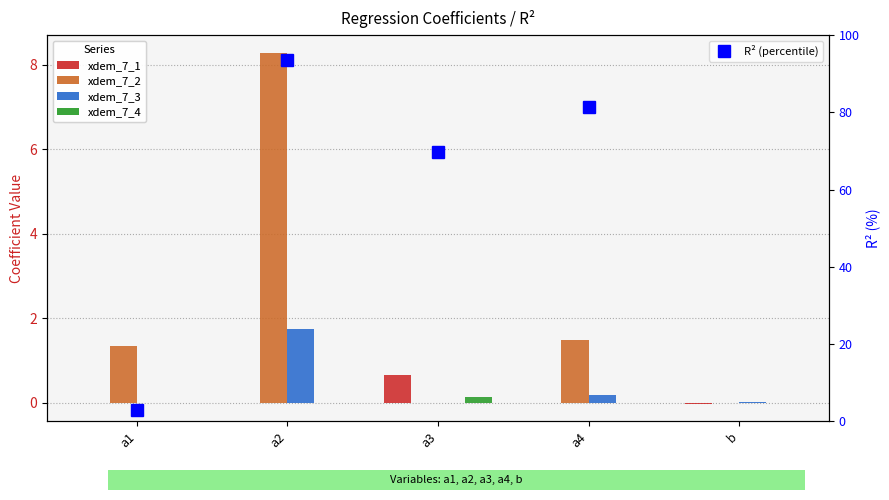

Is it true that xdem_7_2 equals -4.8 at a3?

False